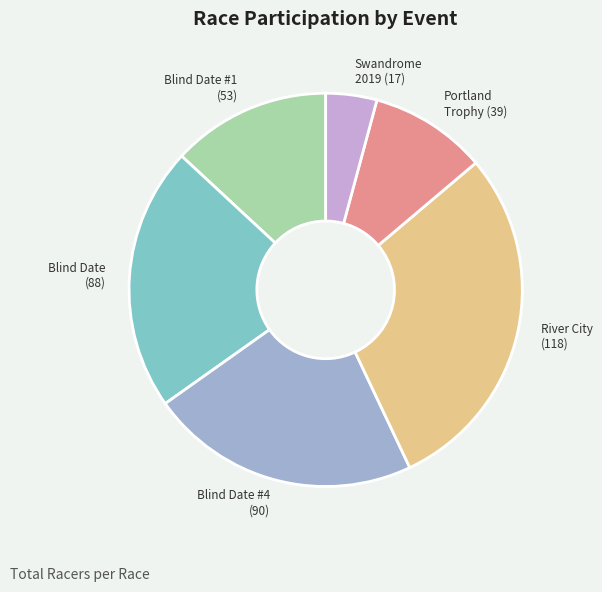

Is there any slice that represents more than half of the pie?

No